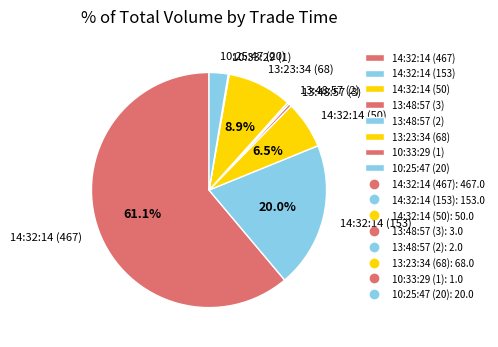

To the nearest percent, what percentage of the pie is 14:32:14 (153)?

20%